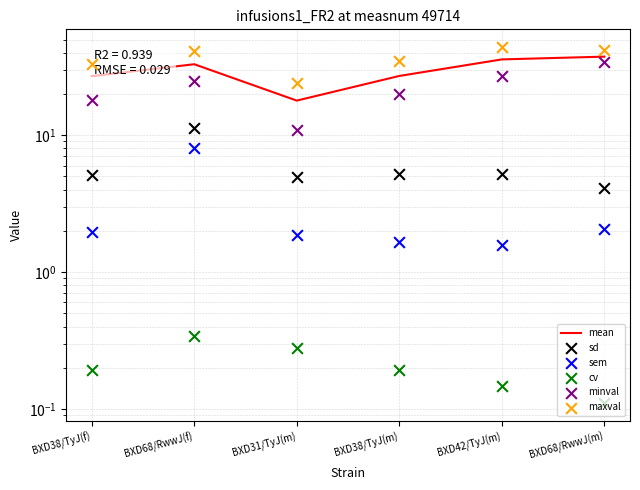

Which series has the widest spread of Y values?

minval